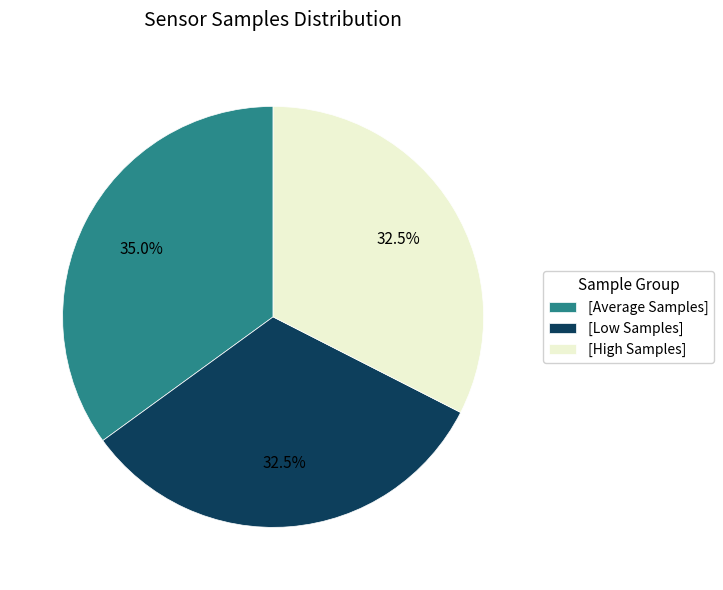

Which slice is the largest?

[Average Samples]